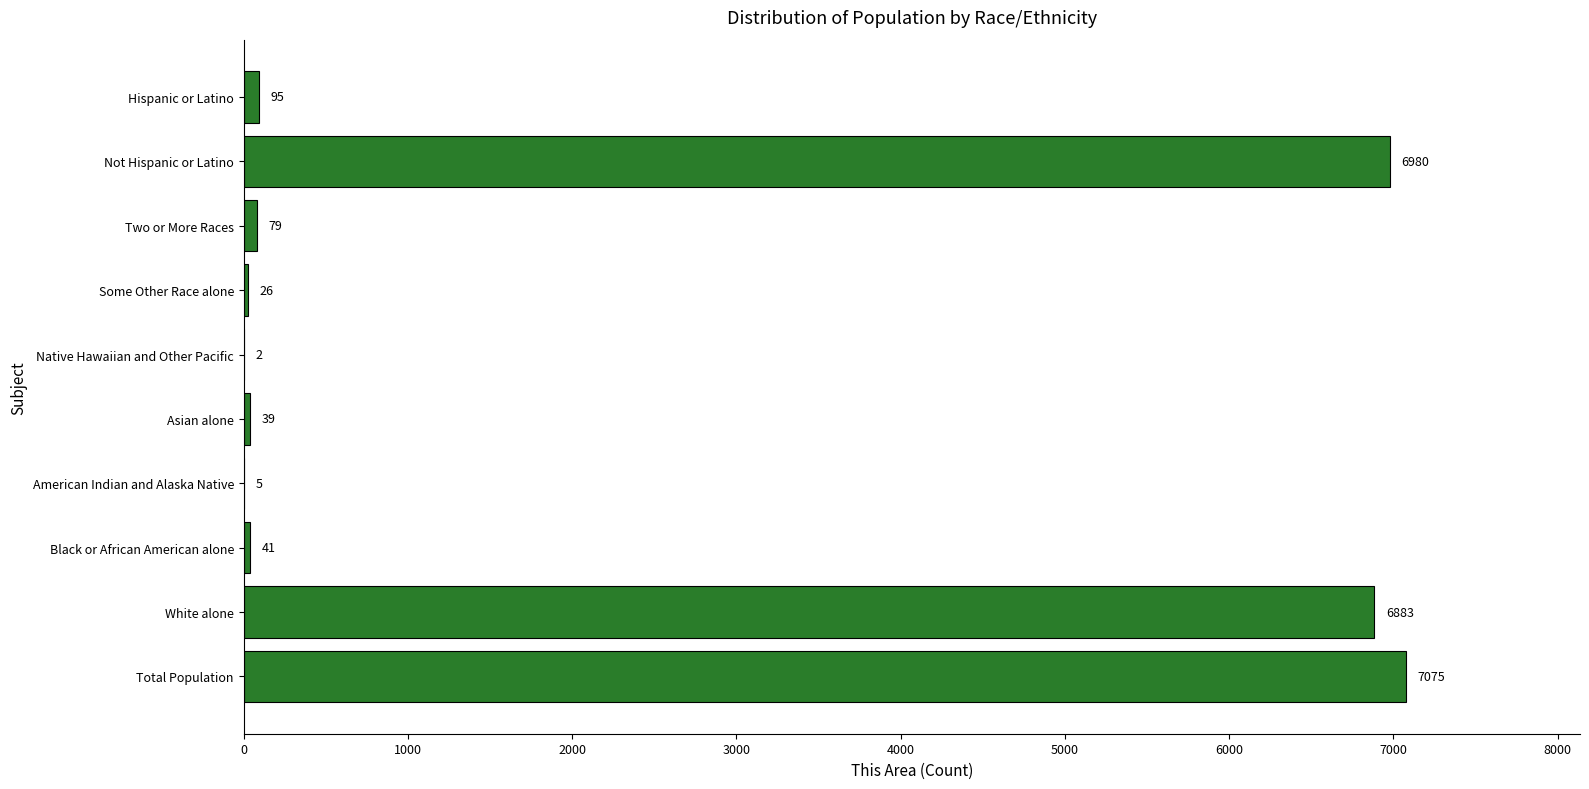

What is the sum of all values?

21225